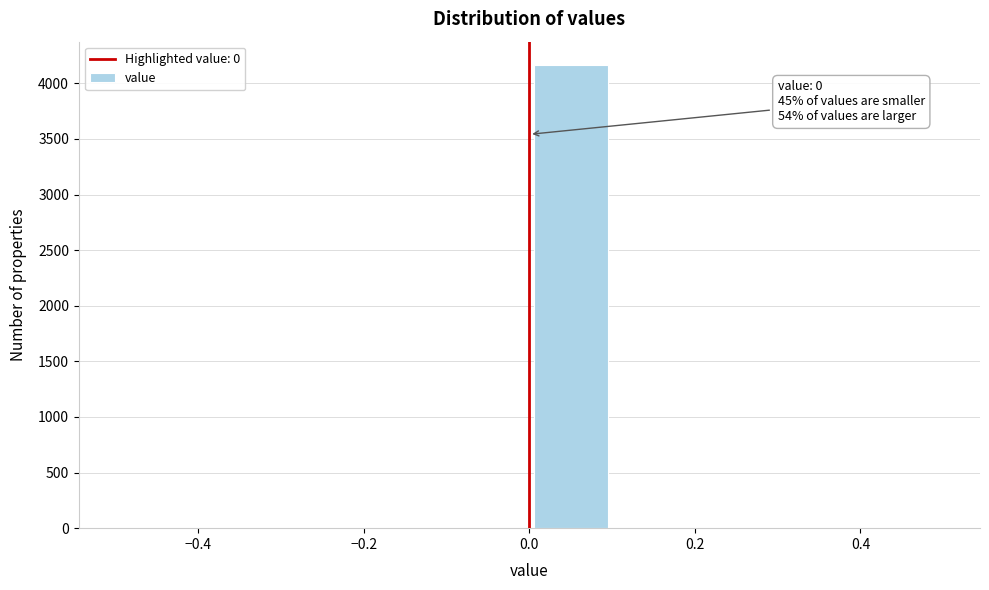

Over which range of the x-axis is the bar tallest?

0.0 to 0.1